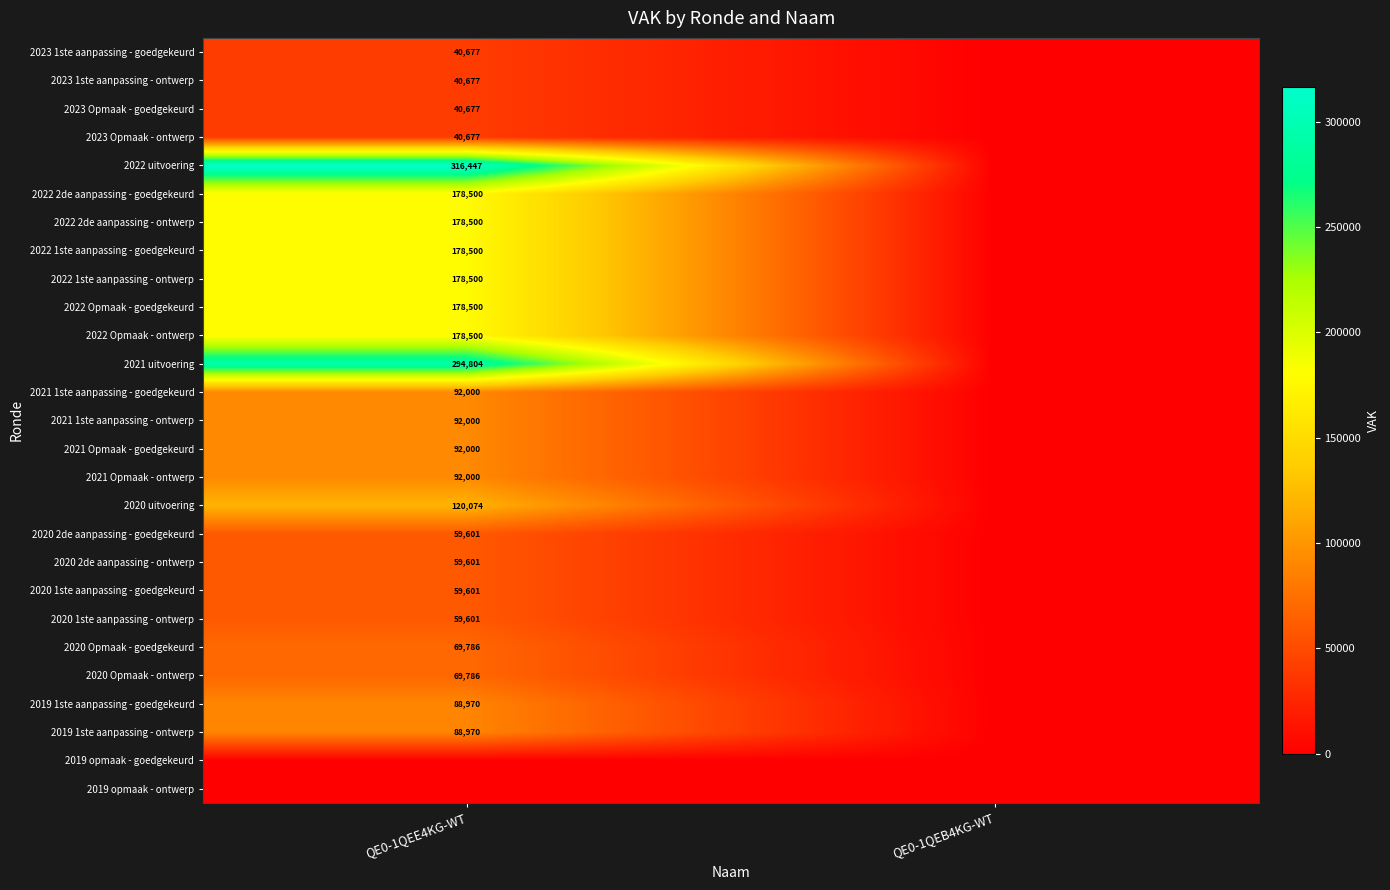

The 2020 2de aanpassing - goedgekeurd series shows 59601 at QE0-1QEE4KG-WT. True or false?

True